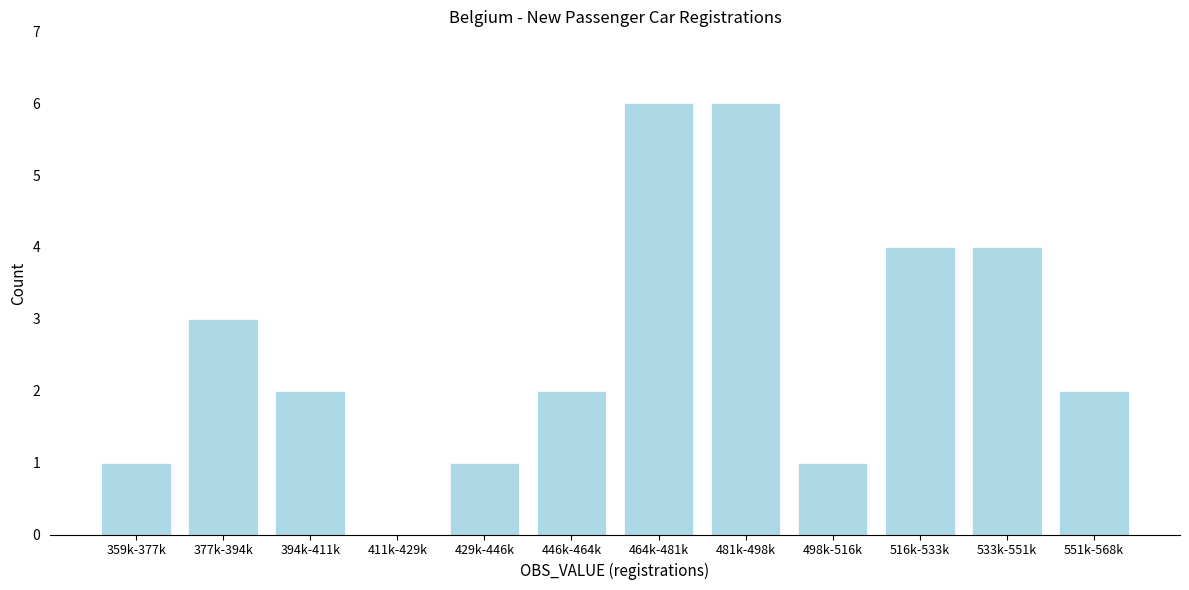

Reading left to right, list all the values displayed in this chart.

359k-377k=1	377k-394k=3	394k-411k=2	411k-429k=0	429k-446k=1	446k-464k=2	464k-481k=6	481k-498k=6	498k-516k=1	516k-533k=4	533k-551k=4	551k-568k=2